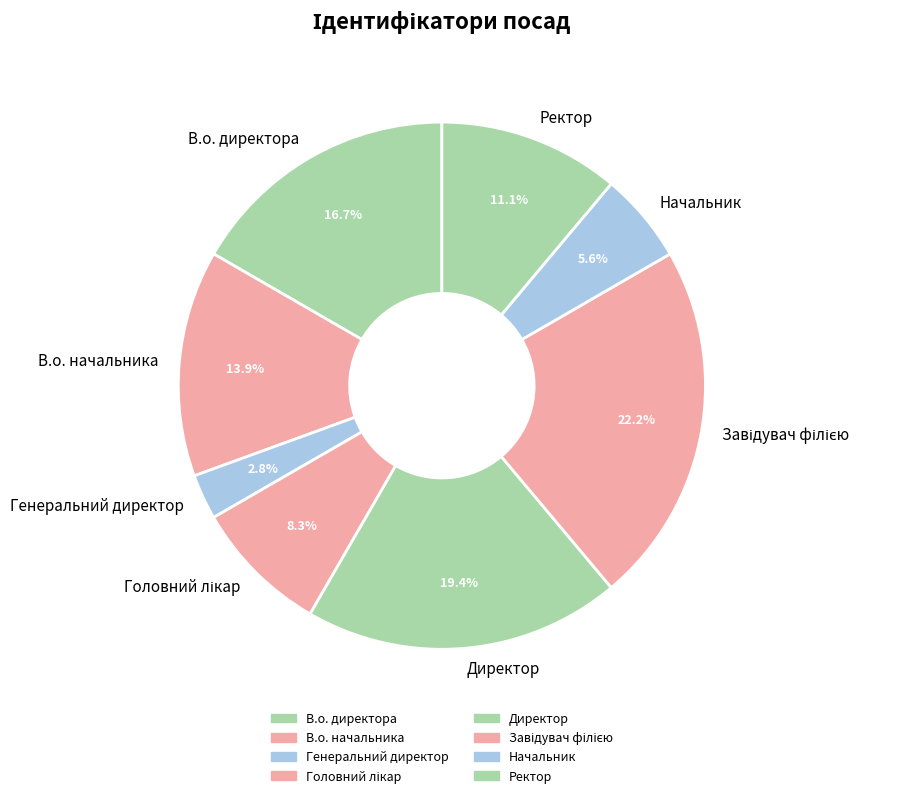

Is there a majority slice in this chart?

No